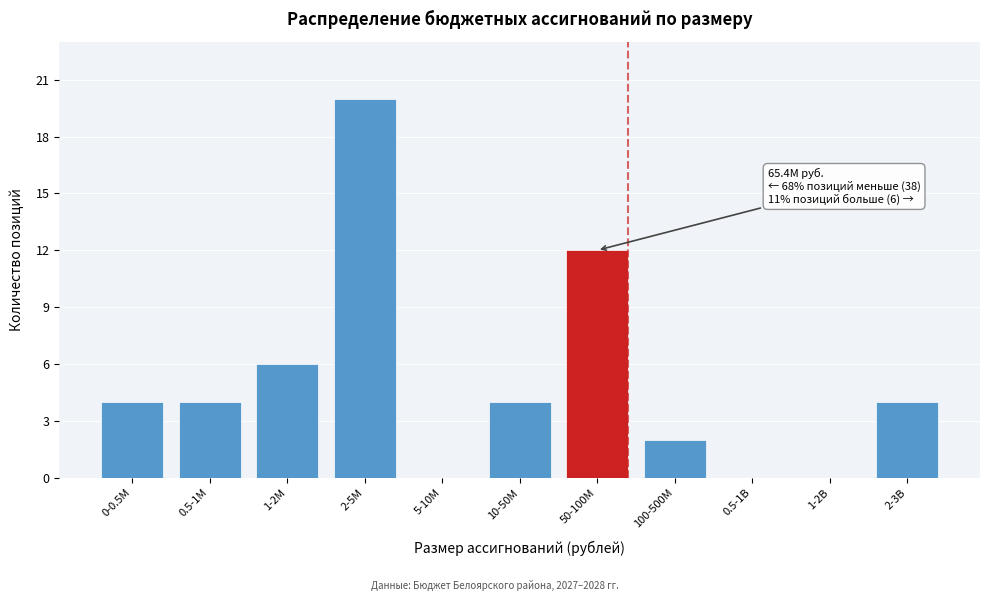

Reading left to right, what are all the values shown in this chart?

0-0.5M=4	0.5-1M=4	1-2M=6	2-5M=20	5-10M=0	10-50M=4	50-100M=12	100-500M=2	0.5-1B=0	1-2B=0	2-3B=4